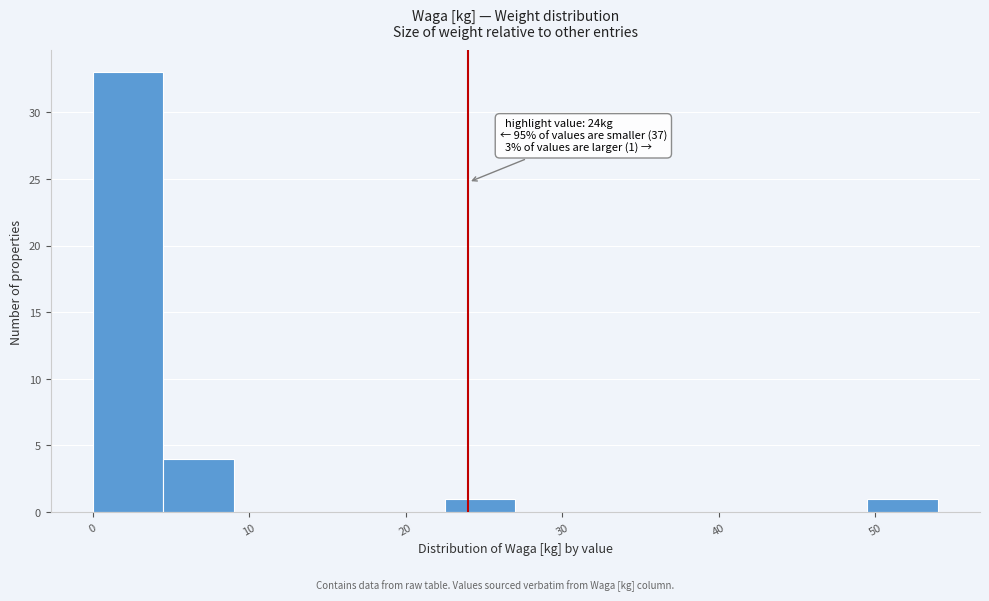

Over which range of the x-axis is the bar tallest?

0.0 to 4.5